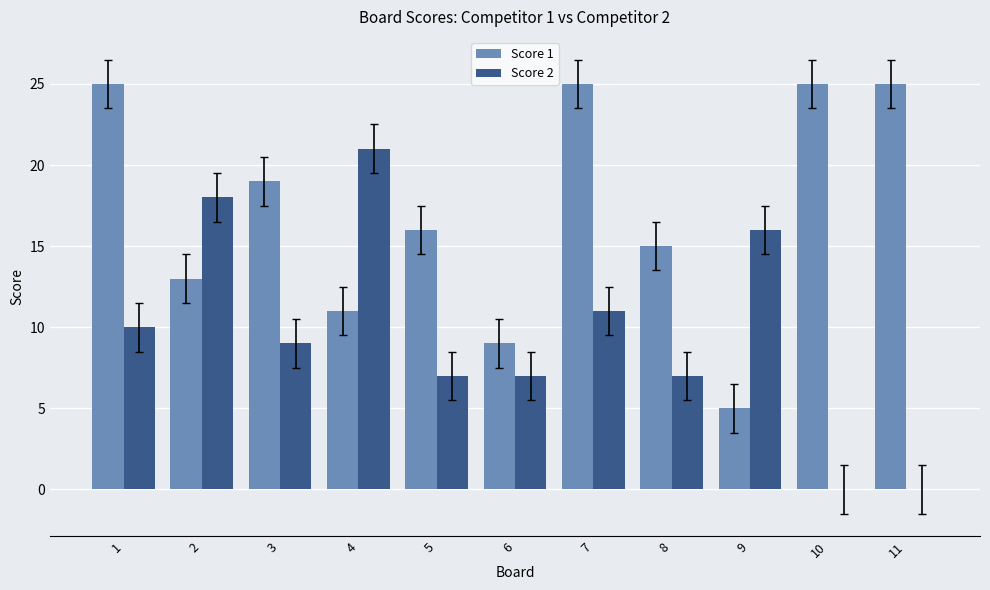

At which category is the sum across all series the highest?

7